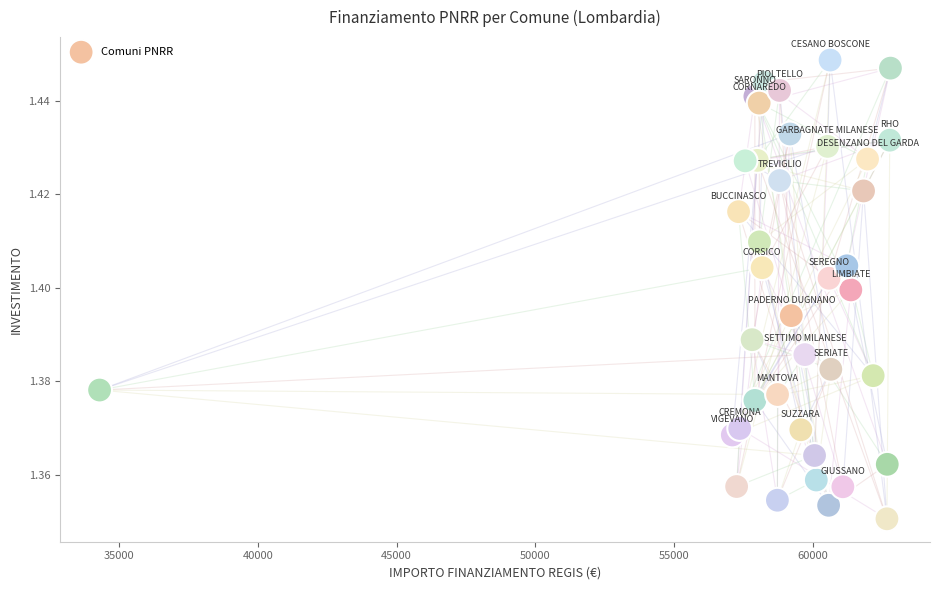

What is the range of X values (max minus min)?

28485.4